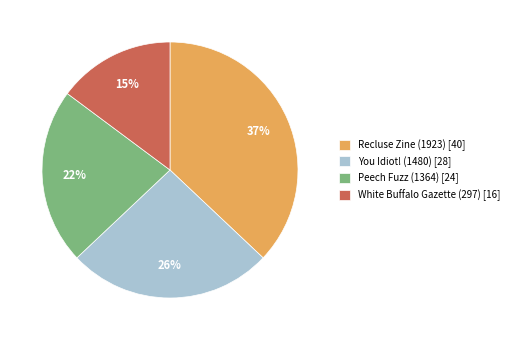

Which category has the biggest portion of the pie?

Recluse Zine (1923)